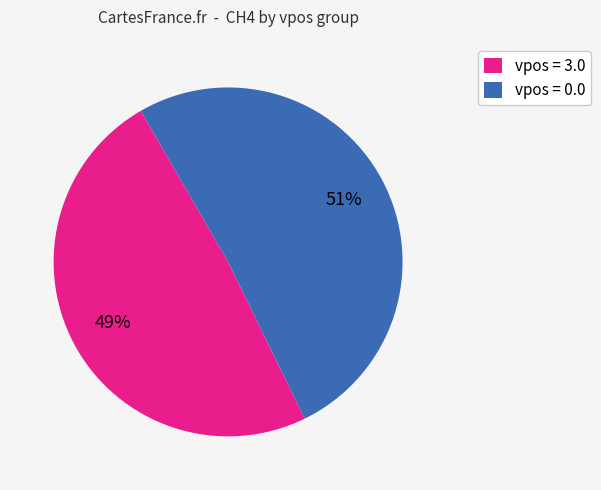

Count the number of slices in the pie.

2